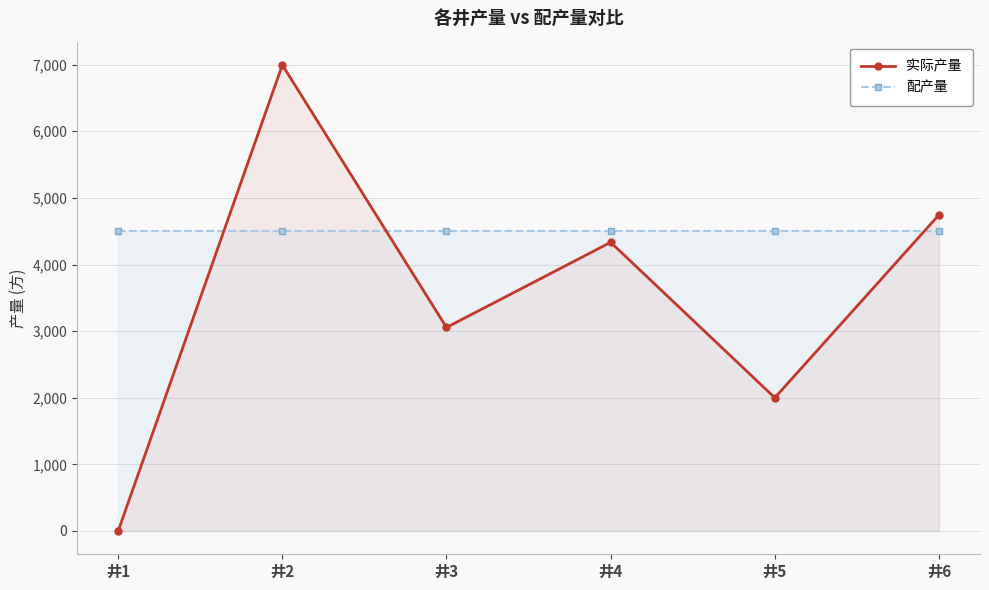

What is the sum of the 配产量 values at 井2 and 井1?

9000.0